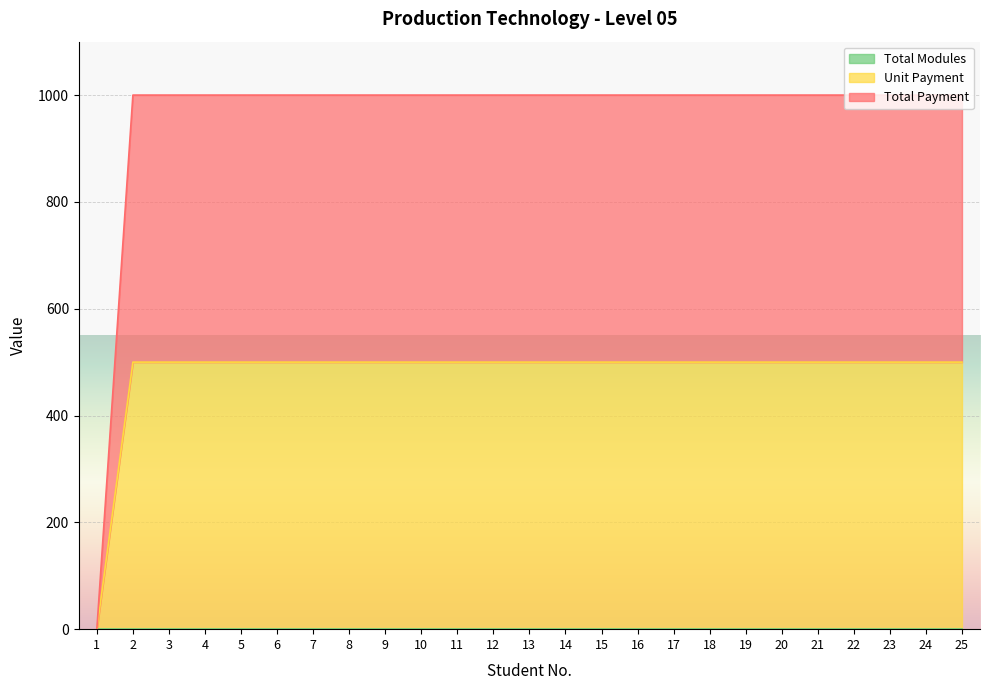

Between 6 and 11, which series saw the biggest shift?

Total Payment